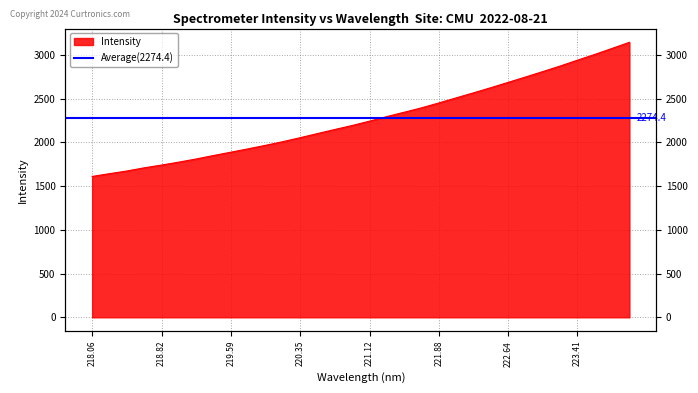

True or false: the data has more than 2 interior local peaks.

False